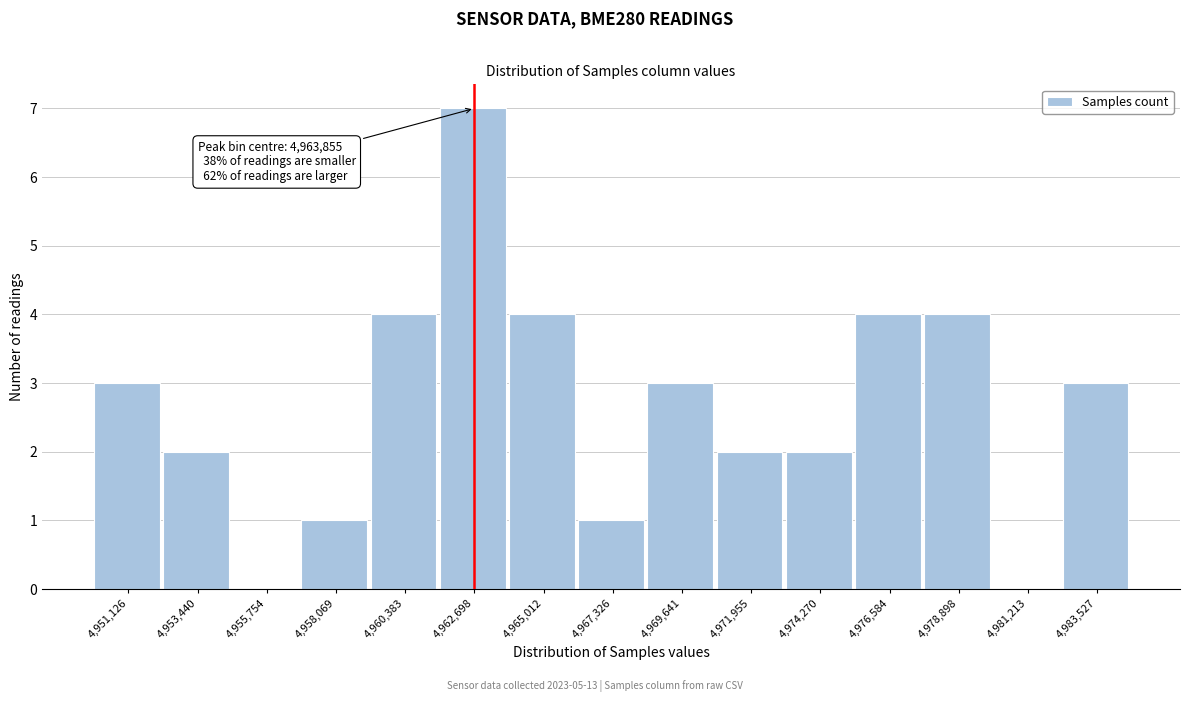

Reading left to right, transcribe all the data shown in this chart.

4,951,126=3	4,953,440=2	4,955,754=0	4,958,069=1	4,960,383=4	4,962,698=7	4,965,012=4	4,967,326=1	4,969,641=3	4,971,955=2	4,974,270=2	4,976,584=4	4,978,898=4	4,981,213=0	4,983,527=3